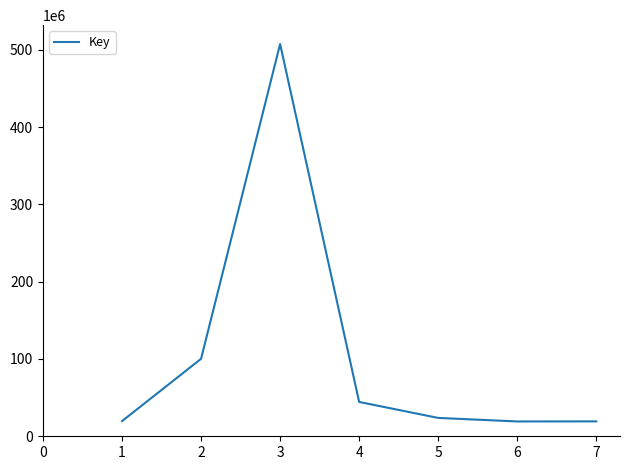

How many lines are shown in the chart?

1